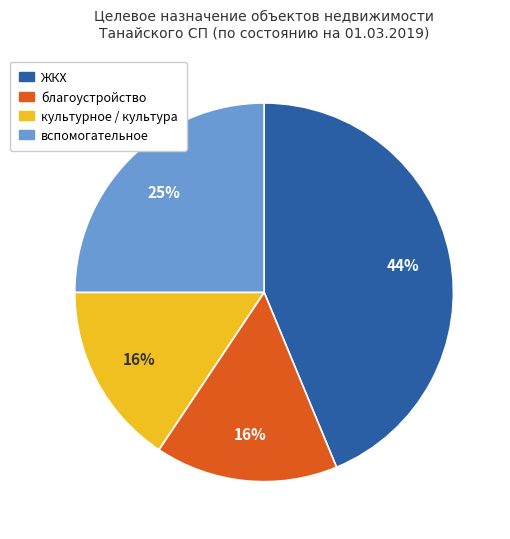

True or false: ЖКХ accounts for 44% of the total.

True